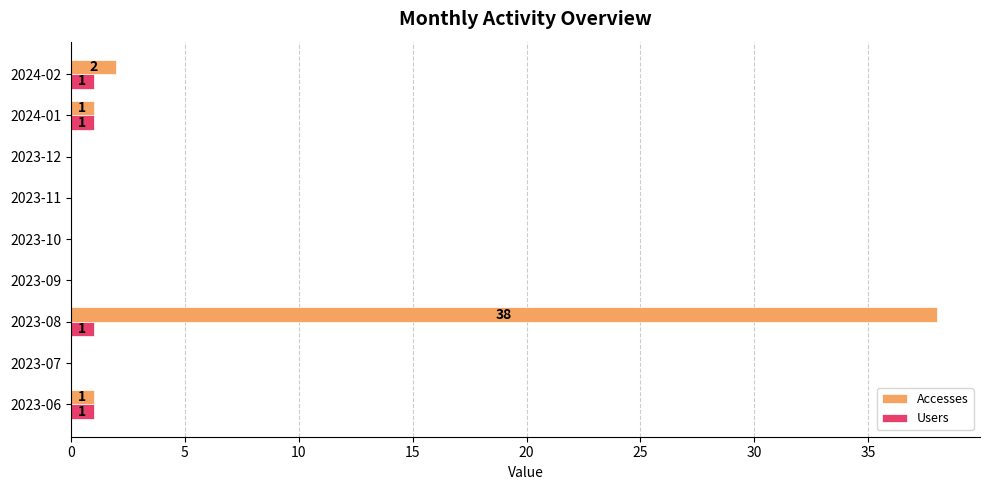

What is the sum of all Users values?

4